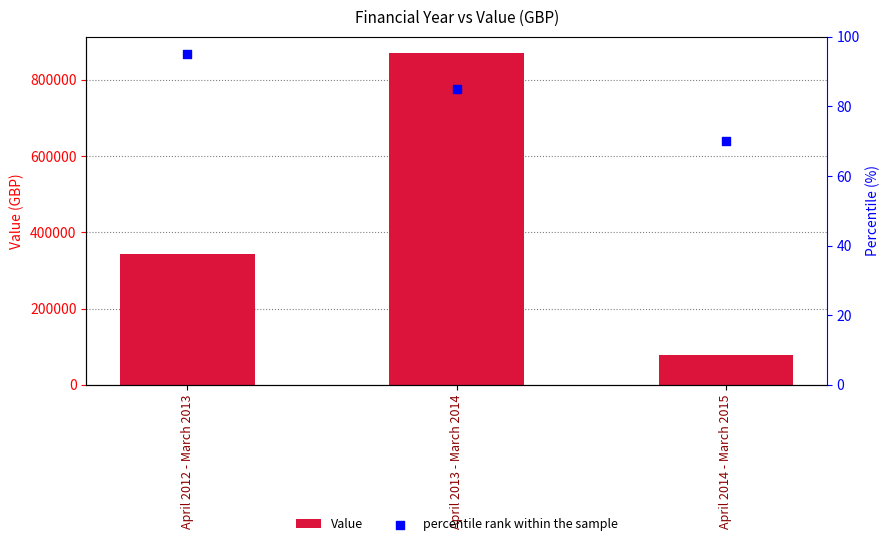

Which series has the largest Y range (max minus min)?

Value